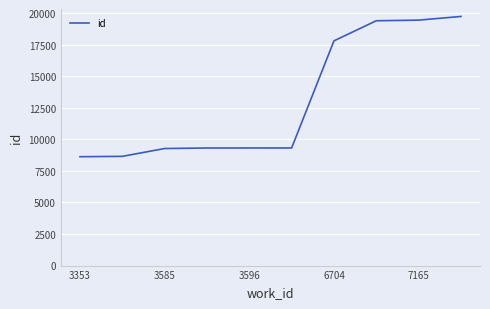

What is the maximum value shown in the chart?

19738